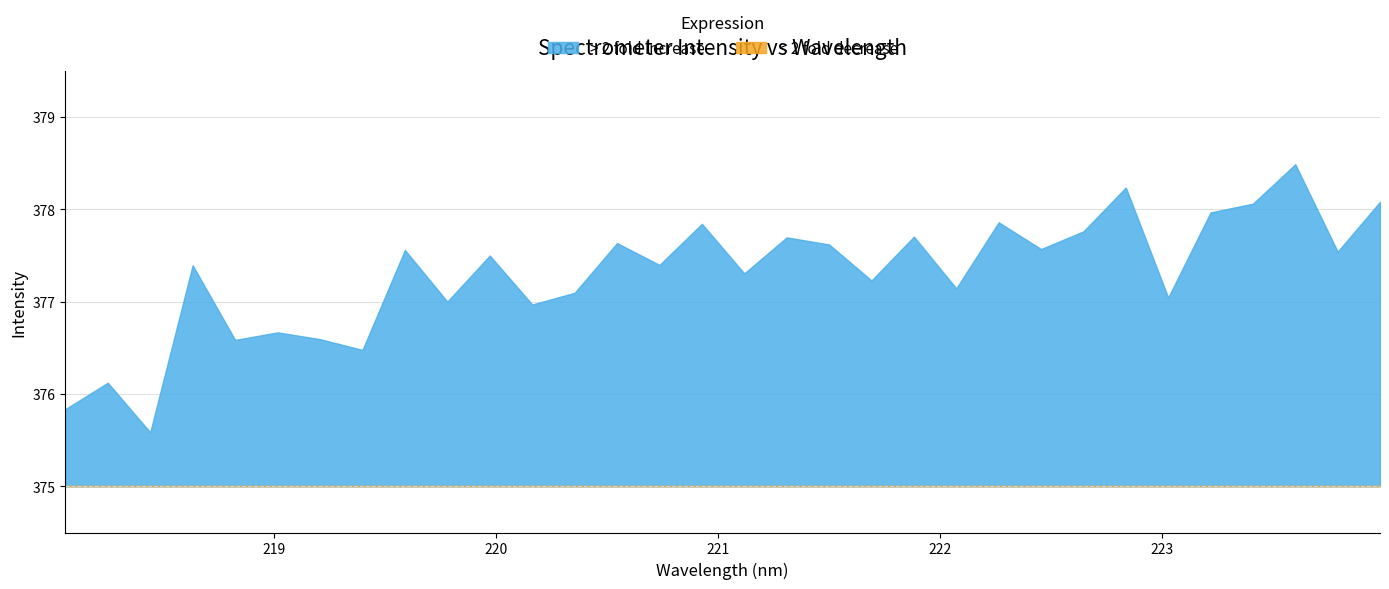

True or false: the data shows 584.9 at 3.

False